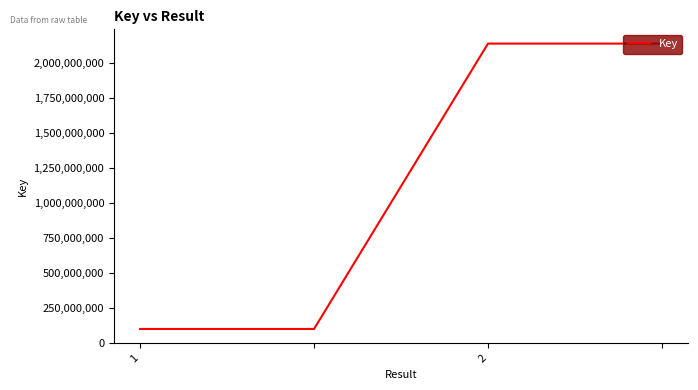

What is the maximum value shown in the chart?

2137705591